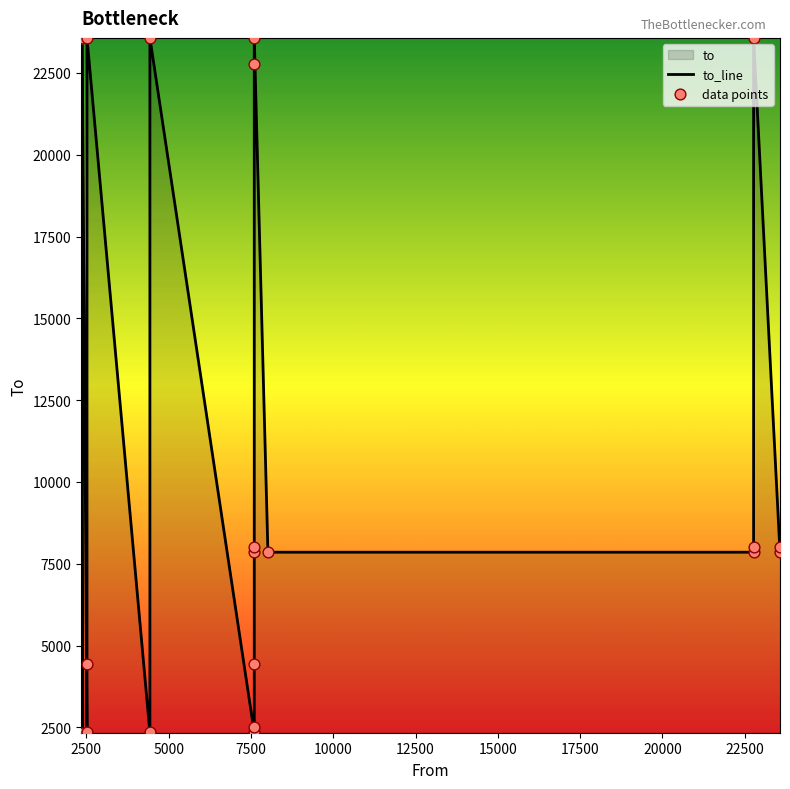

Is the value of to_line at 16 greater than the value of data points at 13?

Yes